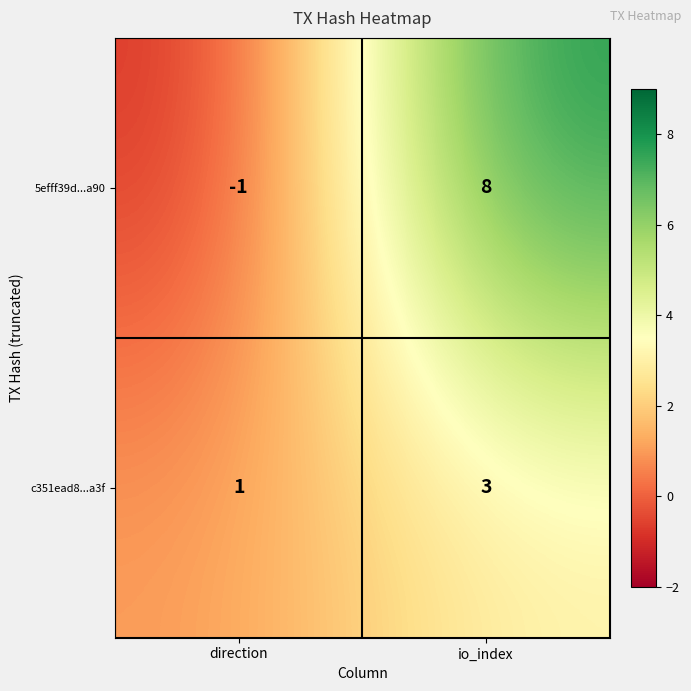

How many positive values does the 5efff39d...a90 series have?

1